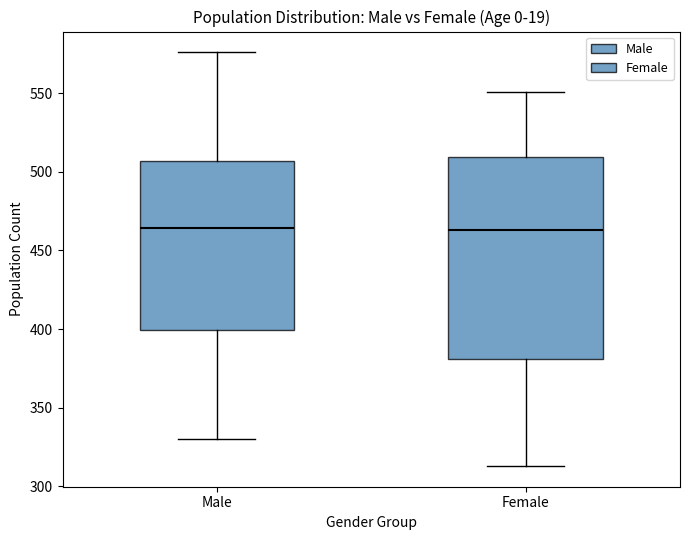

Which box is the tallest, from its lower edge to its upper edge?

Female